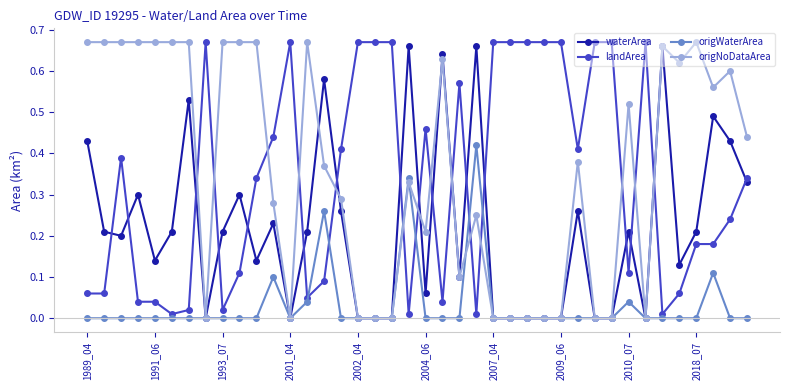

True or false: origNoDataArea has more than 2 interior local peaks.

True